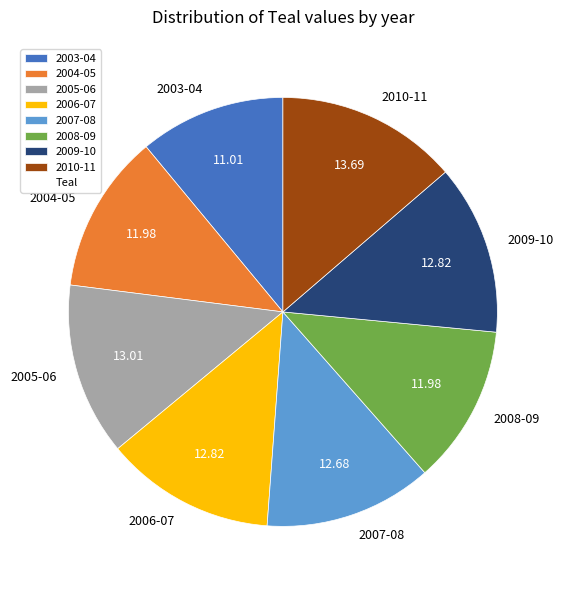

Combined, do 2006-07 and 2005-06 account for over 50%?

No